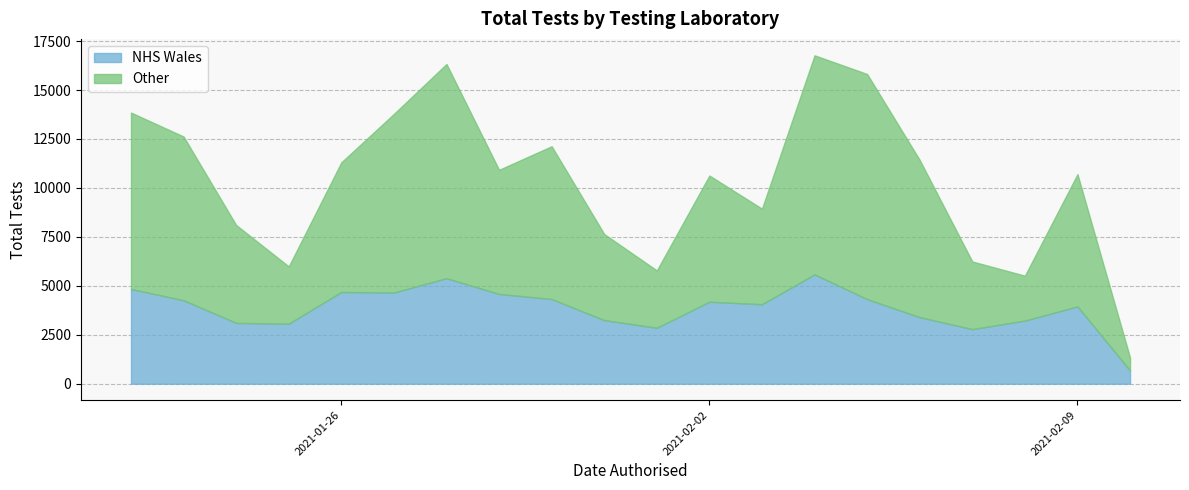

What is the spread (max minus min) of values at 2021-02-09?

2804